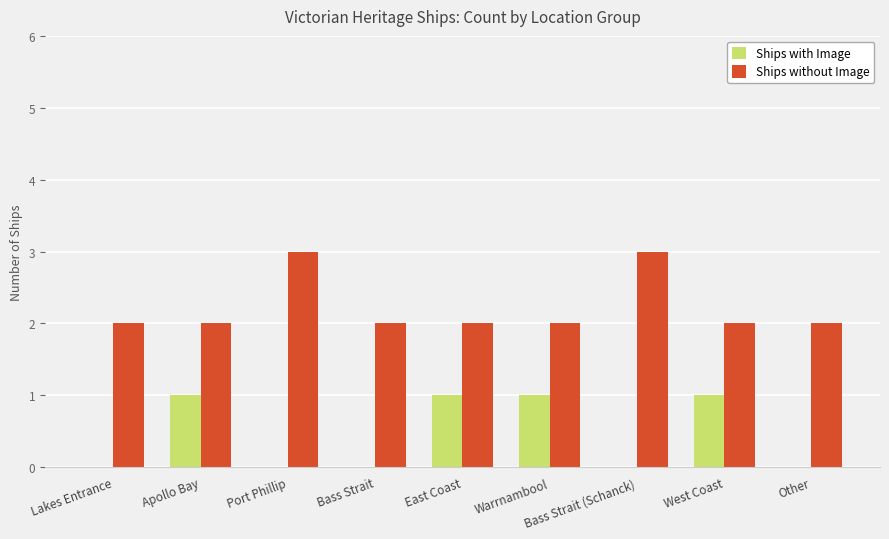

Is it true that Ships without Image equals 3 at Lakes Entrance?

False